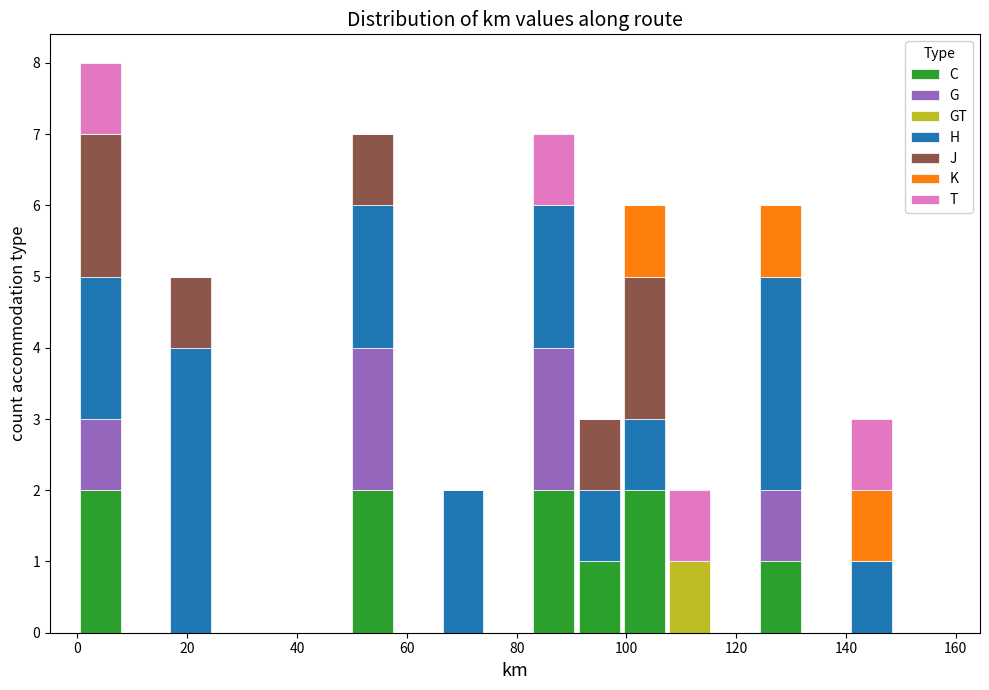

What is the total height of the stacked bar covering 66 to 74 on the x-axis? Neither the bar edges nor the heights are printed on the chart, so give them approximately, as read against the axes.

2